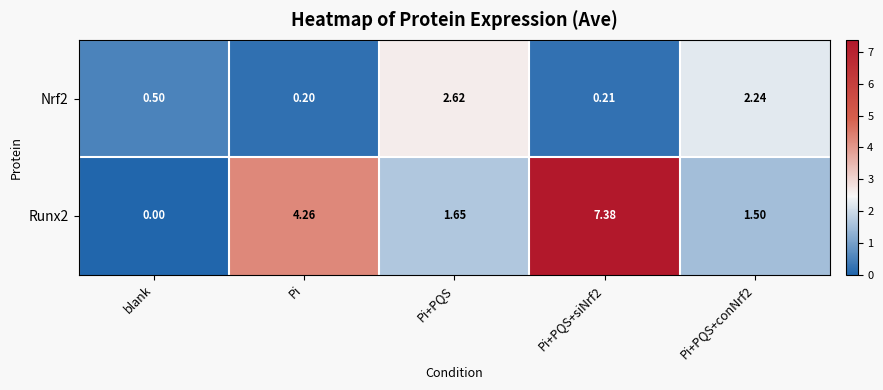

Count the number of categories in the chart.

5